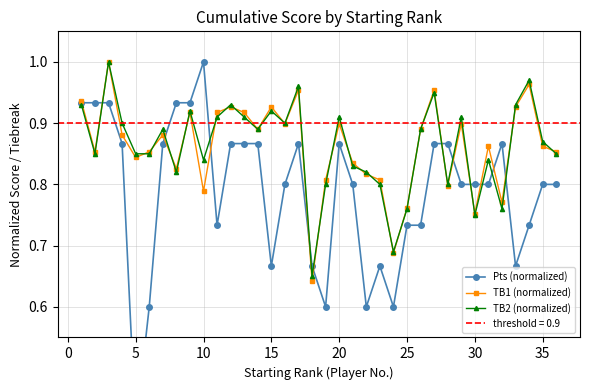

The TB1 (normalized) series shows 1.3 at 15. True or false?

False